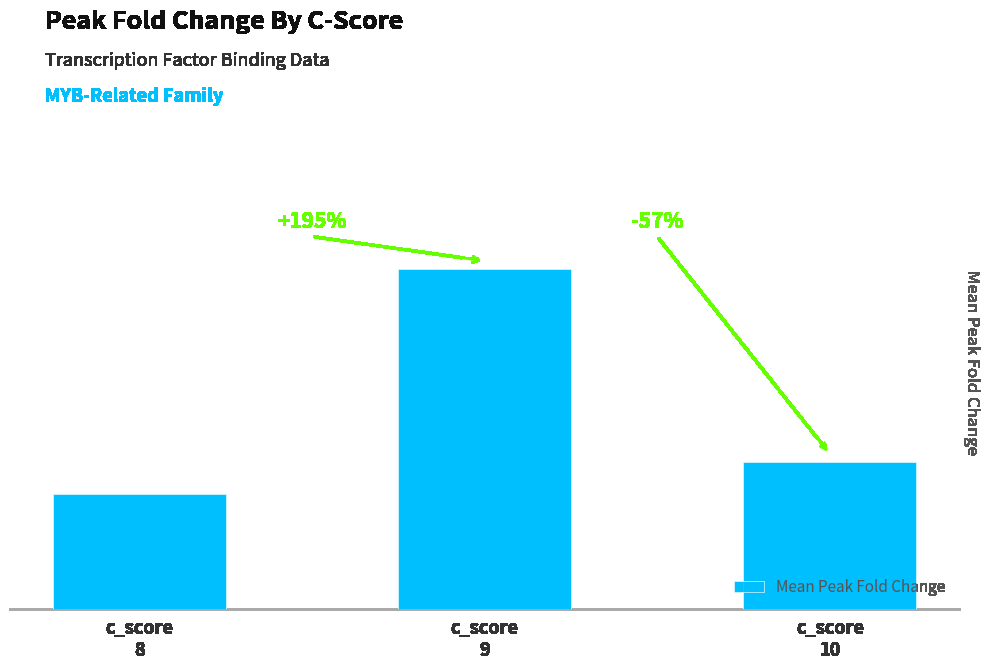

Are the bars grouped side by side (vs. stacked)?

No